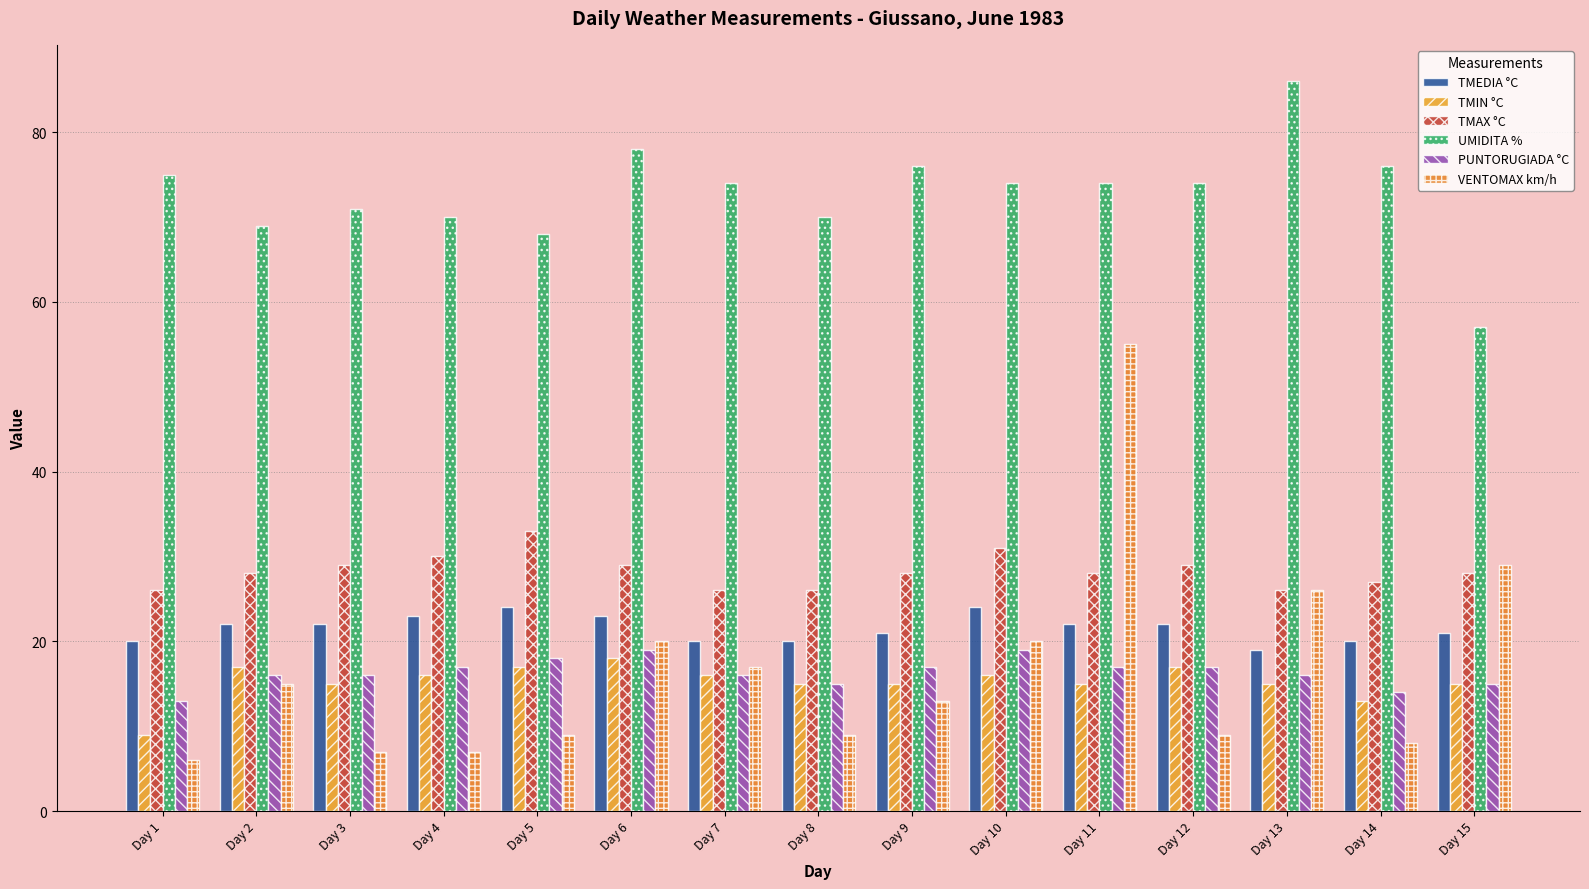

What is the difference between the highest and lowest values at Day 11?

59